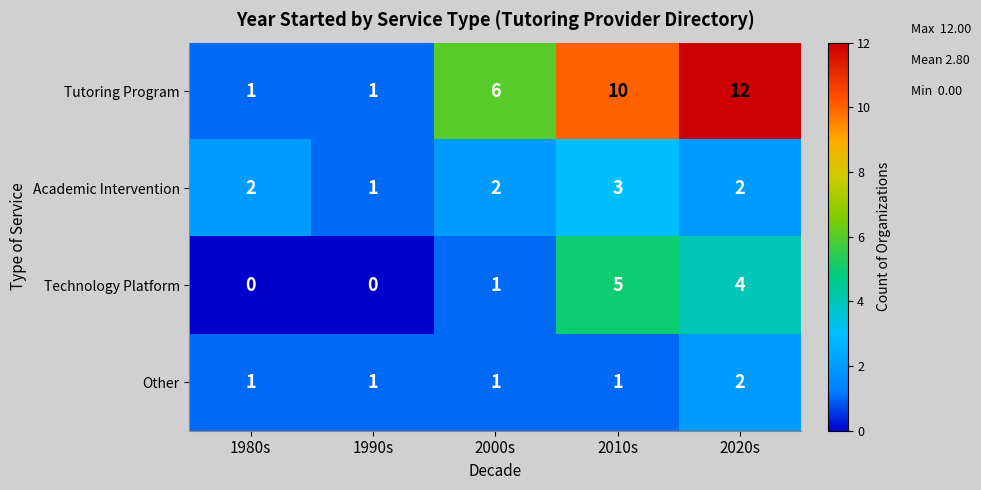

At which category is the sum across all series the highest?

2020s